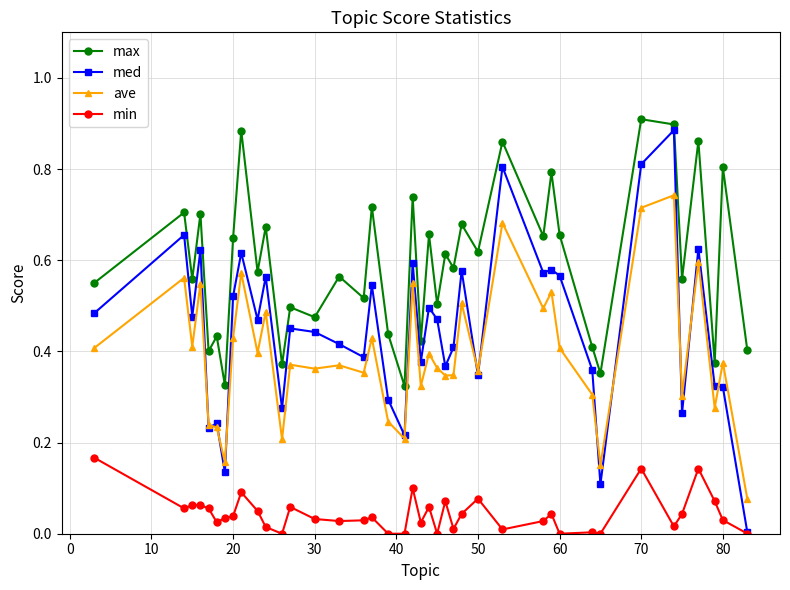

Which series has the largest total across all categories?

max